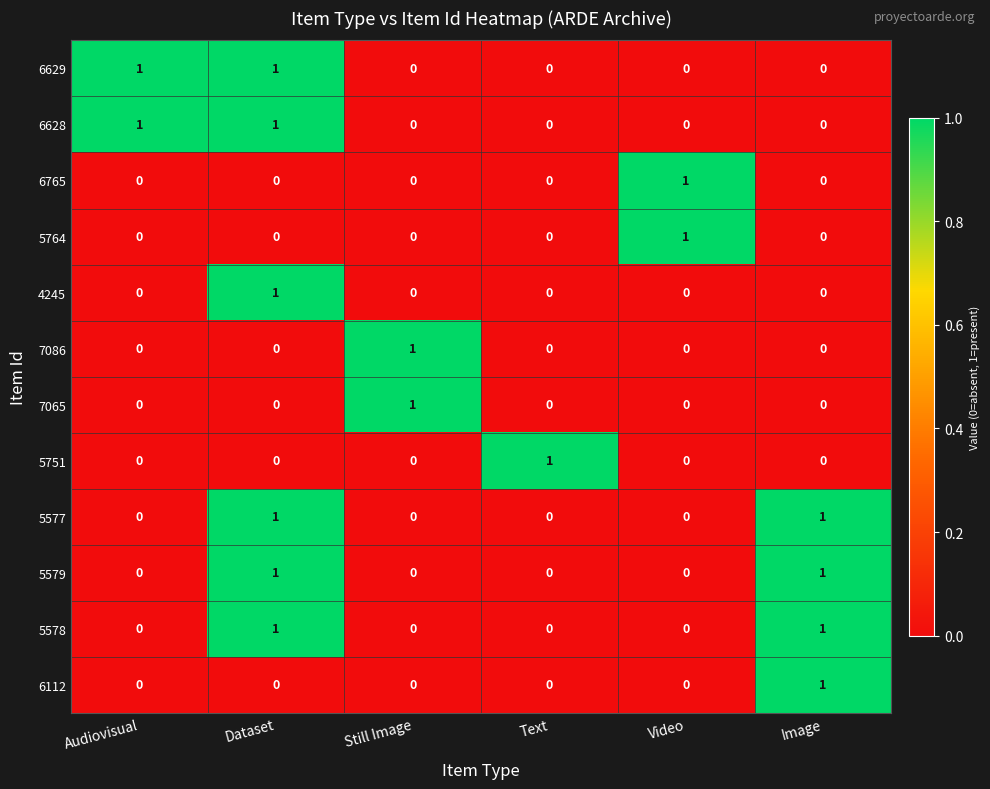

True or false: 6112 has a value of 0 at Video.

True